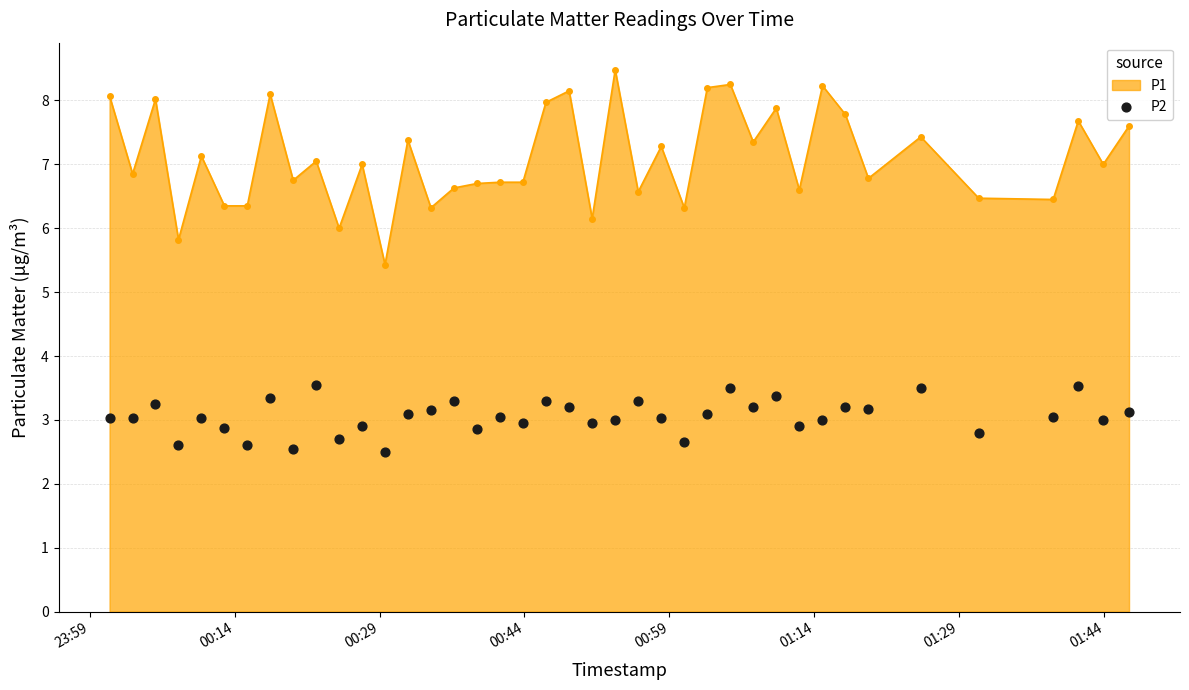

True or false: P1 has more than 2 interior local peaks.

True